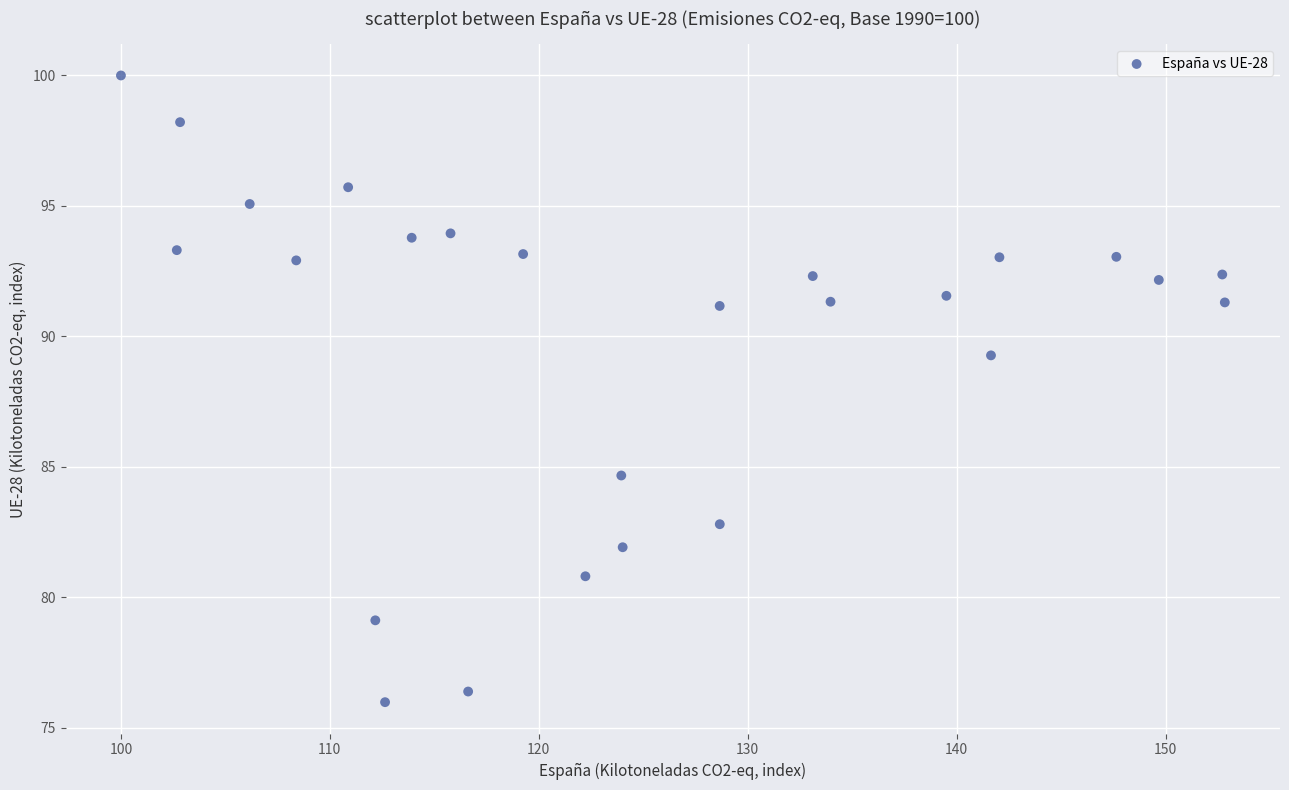

What is the range of Y values (max minus min)?

24.0